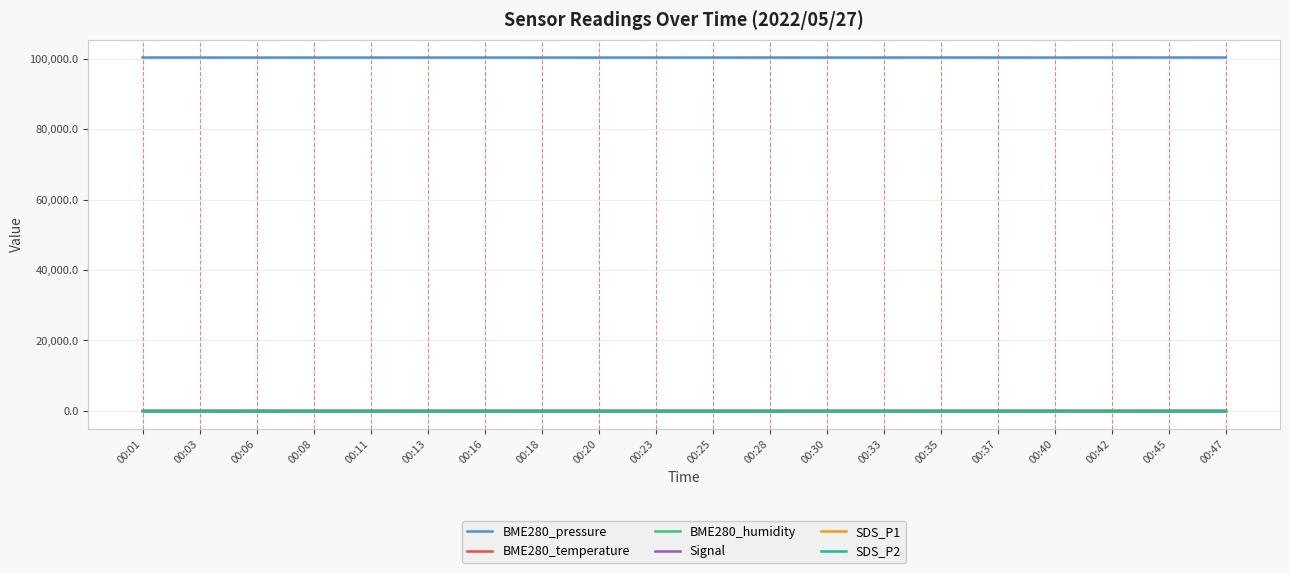

What is the approximate value of BME280_temperature at 00:25?

13.1